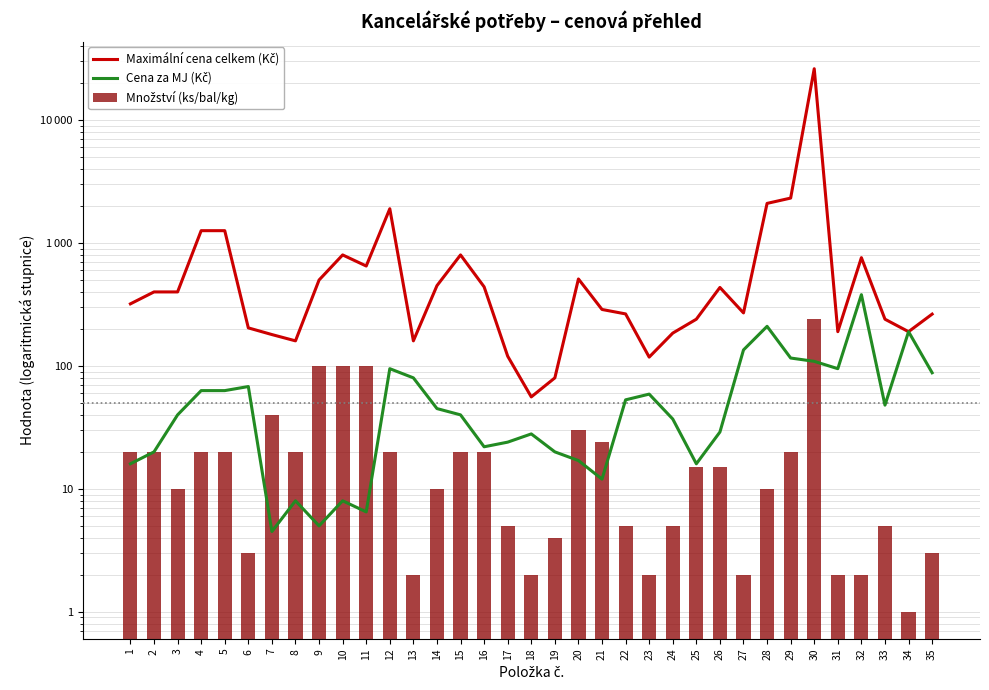

List the series in order of their peak value, lowest first.

Množství (ks/bal/kg), Cena za MJ (Kč), Maximální cena celkem (Kč)